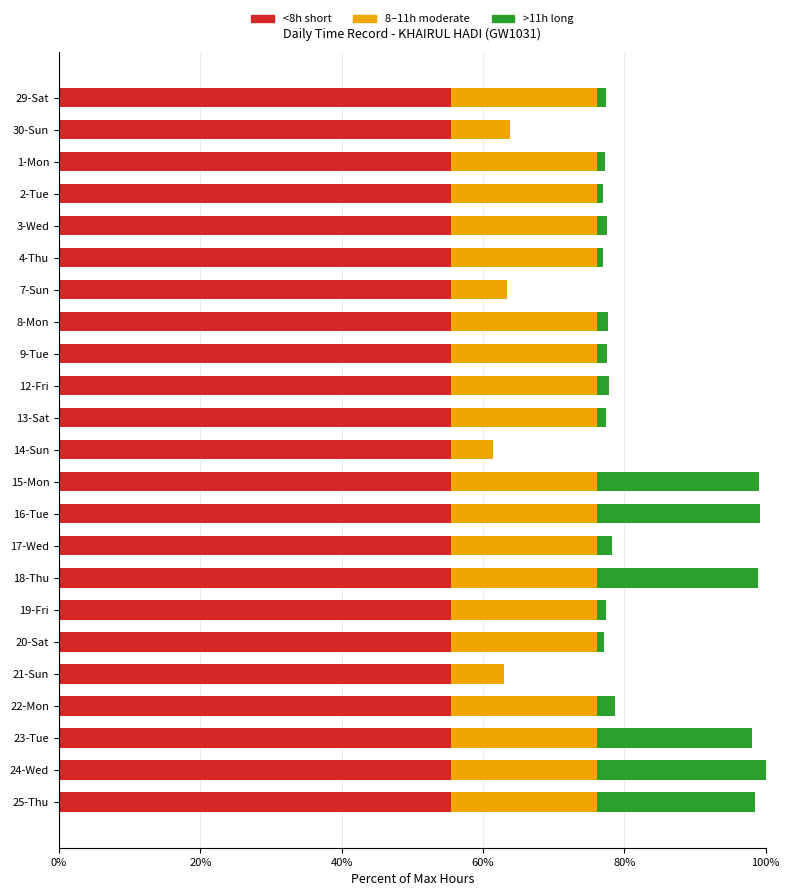

Is it true that <8h short equals 55.4 at 22-Mon?

True